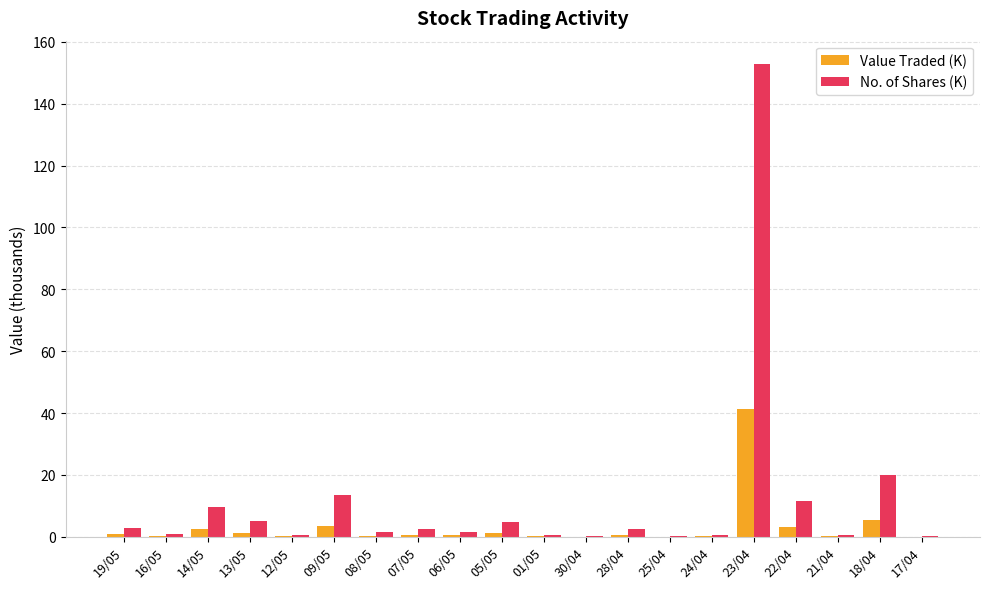

Which series has the largest total across all categories?

No. of Shares (K)